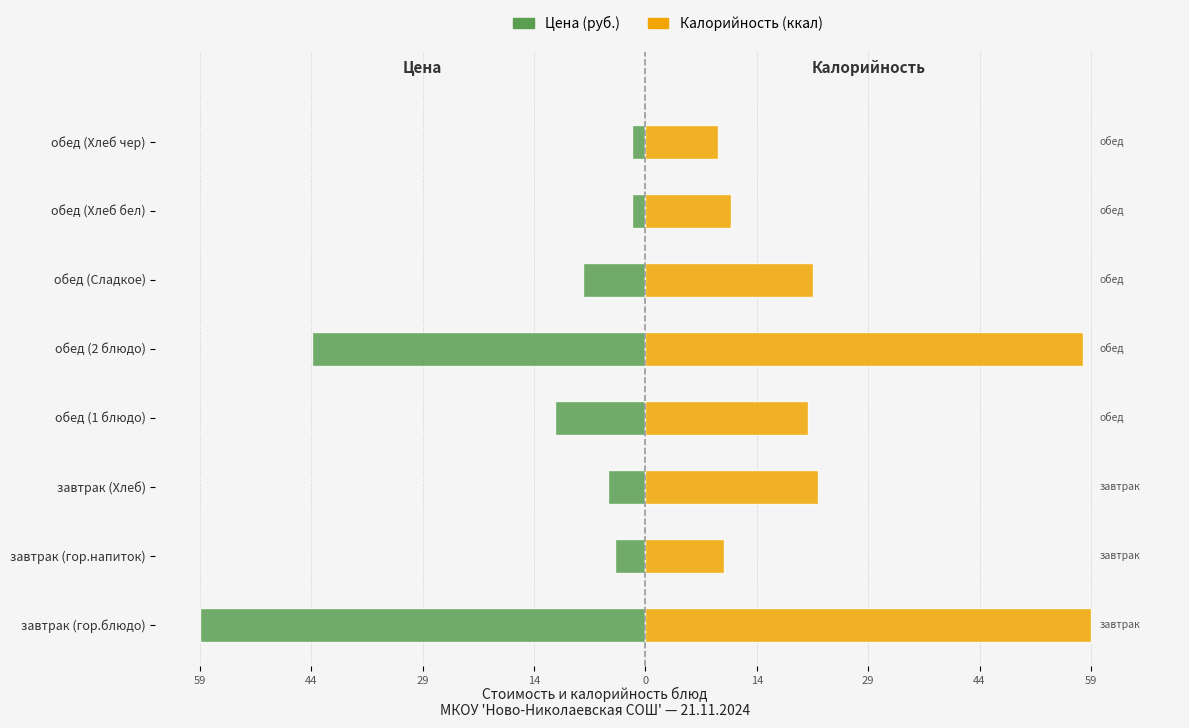

Is it true that Калорийность (ккал) equals 58.5 at обед (2 блюдо)?

True